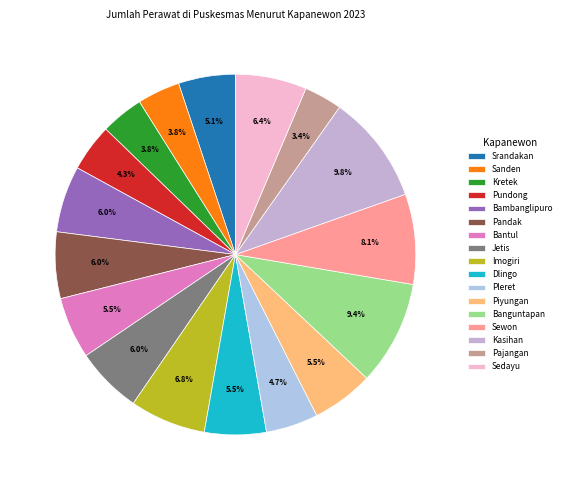

Which category has the smallest portion of the pie?

Pajangan